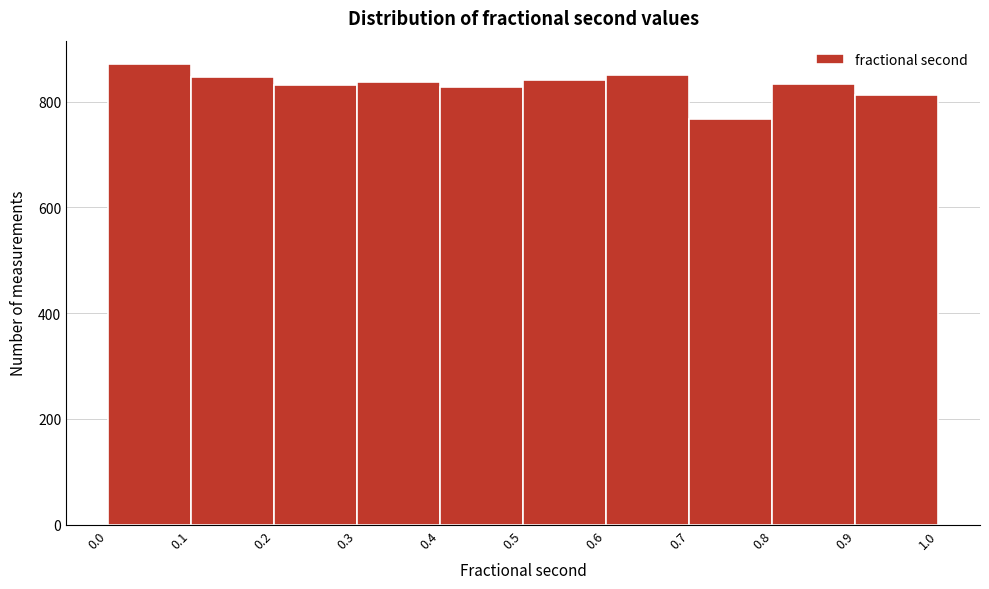

Reading left to right, list every bar in this chart as the range it spans on the x-axis followed by its height. The values are not printed on the chart, so give them approximately, as read against the axis.

0.0 to 0.1: 880
0.1 to 0.2: 840
0.2 to 0.3: 840
0.3 to 0.4: 840
0.4 to 0.5: 820
0.5 to 0.6: 840
0.6 to 0.7: 860
0.7 to 0.8: 760
0.8 to 0.9: 840
0.9 to 1.0: 820